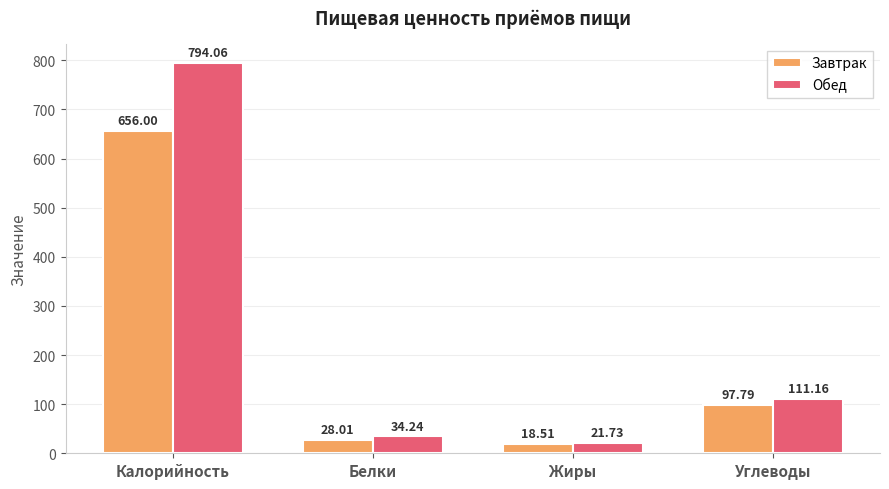

Rank the series by their average value, from highest to lowest.

Обед, Завтрак